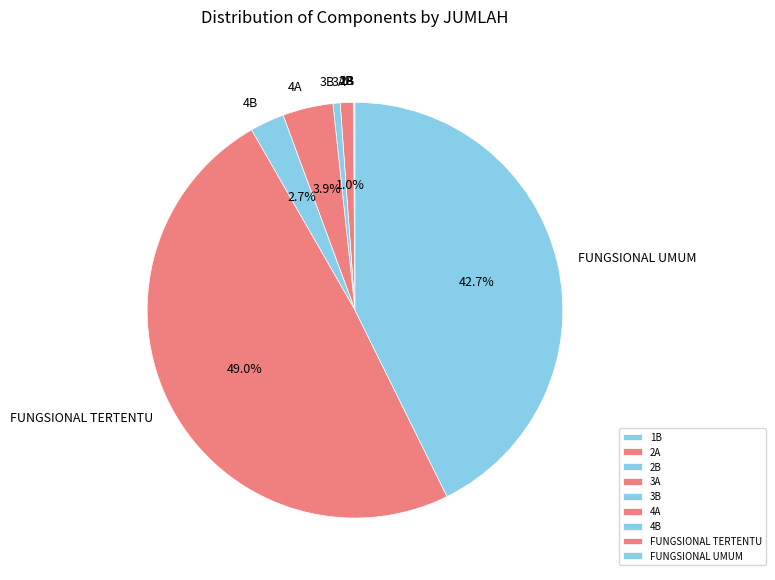

Does 3B account for over 50% of the chart?

No